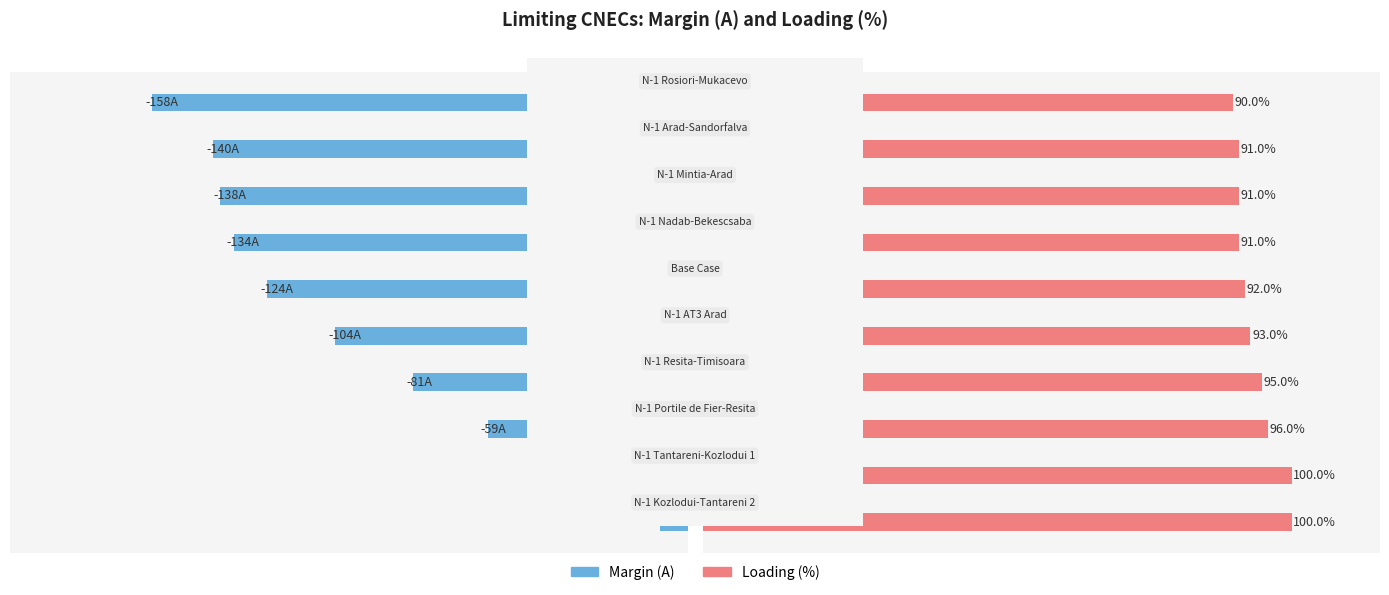

At how many categories does at least one series exceed 42?

10